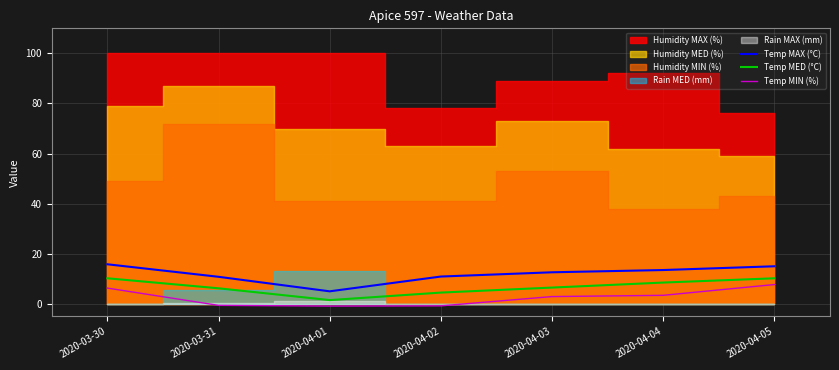

What is the sum of the Temp MED (°C) values at 2020-04-03 and 2020-04-04?

15.0